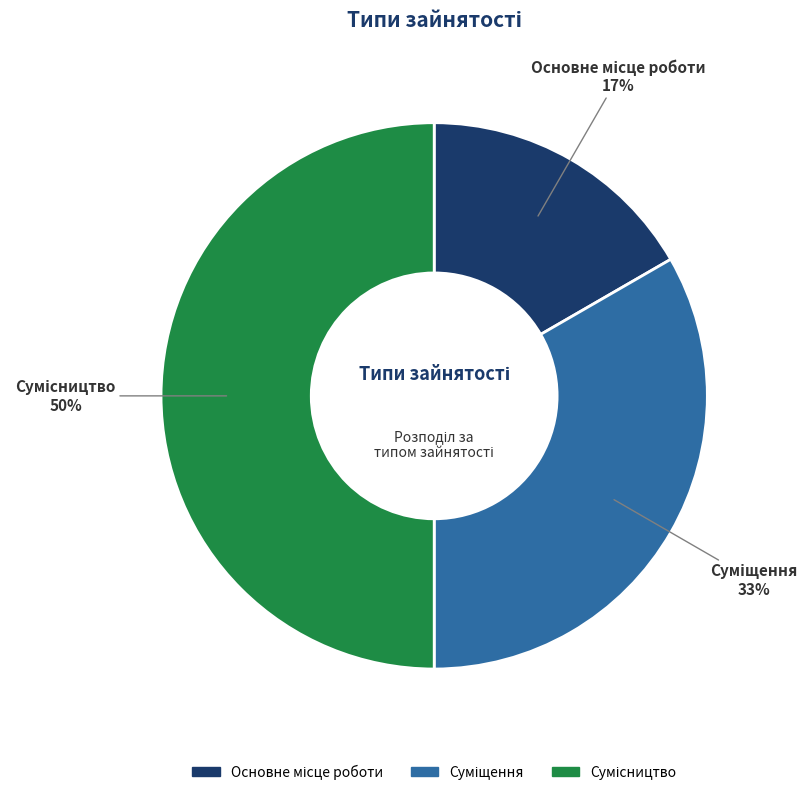

To the nearest percent, what is the average slice percentage?

33%